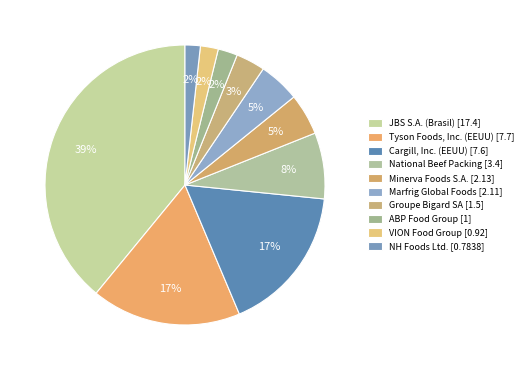

Which has a higher value, NH Foods Ltd. or JBS S.A. (Brasil)?

JBS S.A. (Brasil)